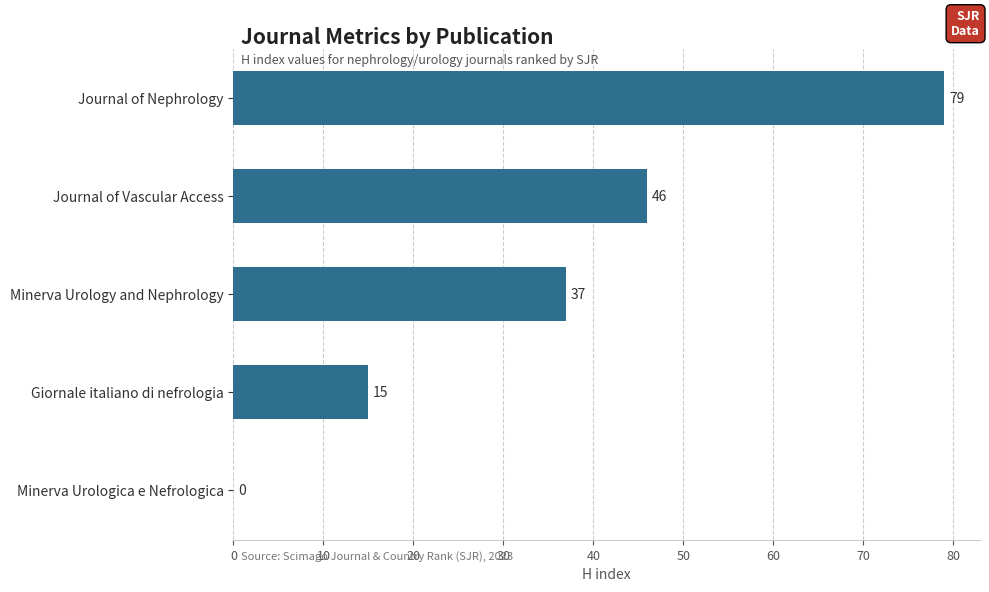

The value at Minerva Urologica e Nefrologica is -35. True or false?

False